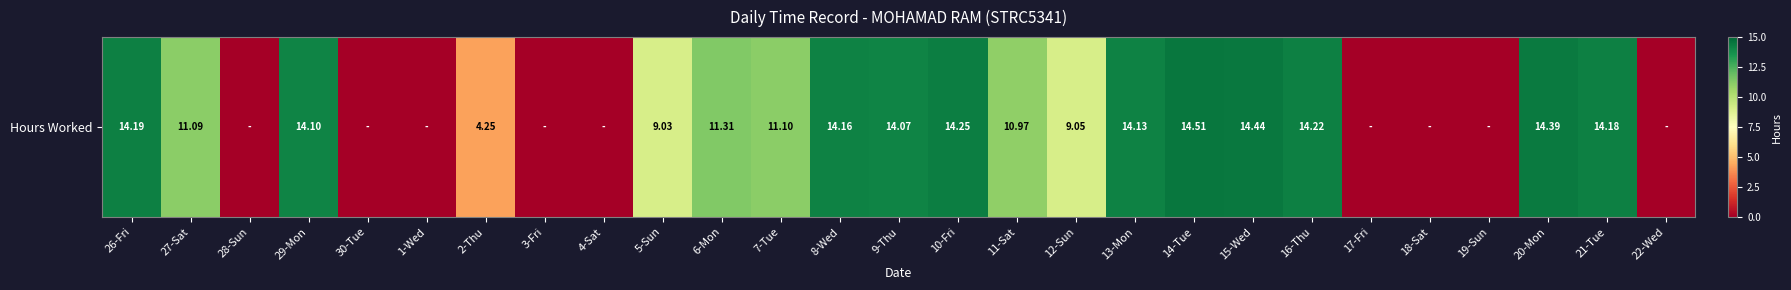

How many positive values are there?

18